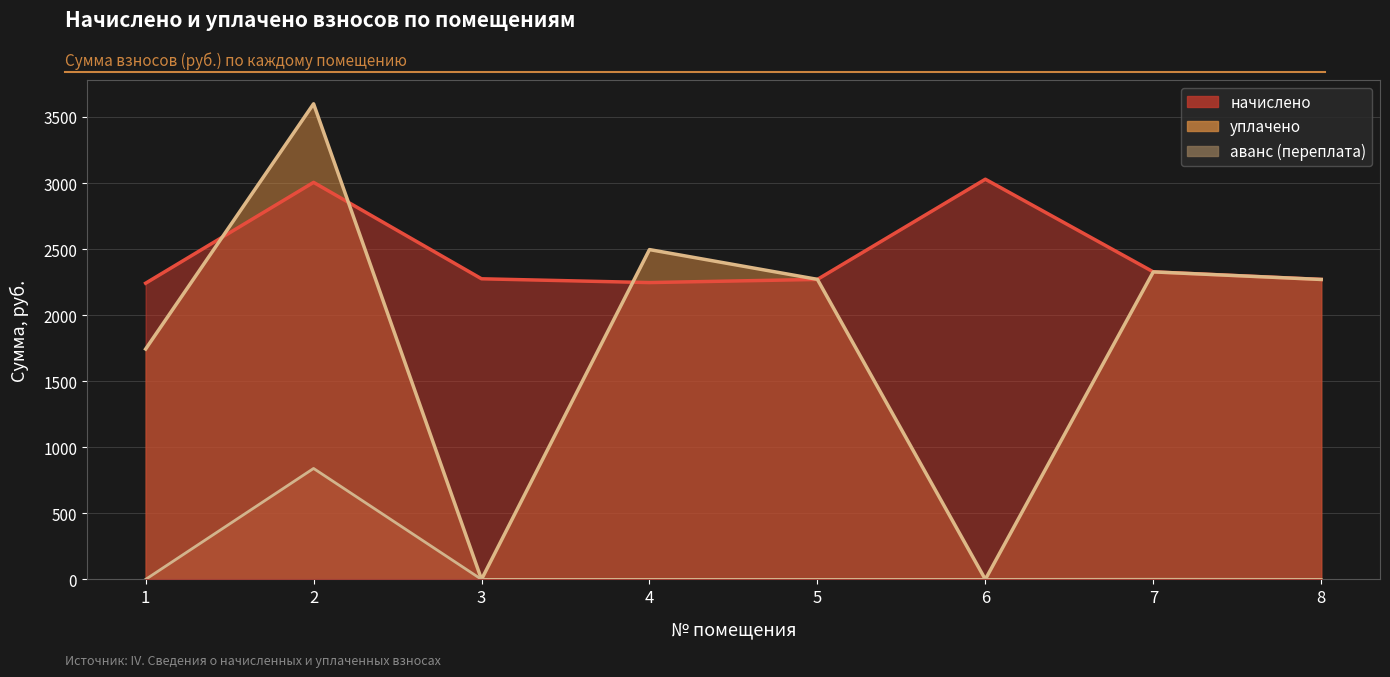

What is the average value of the уплачено series?

1838.6